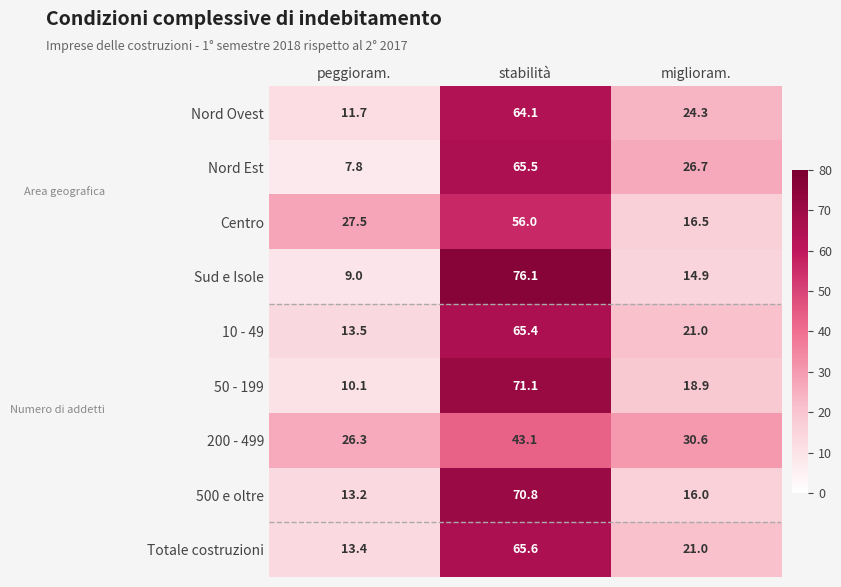

What is the greatest value displayed?

76.1